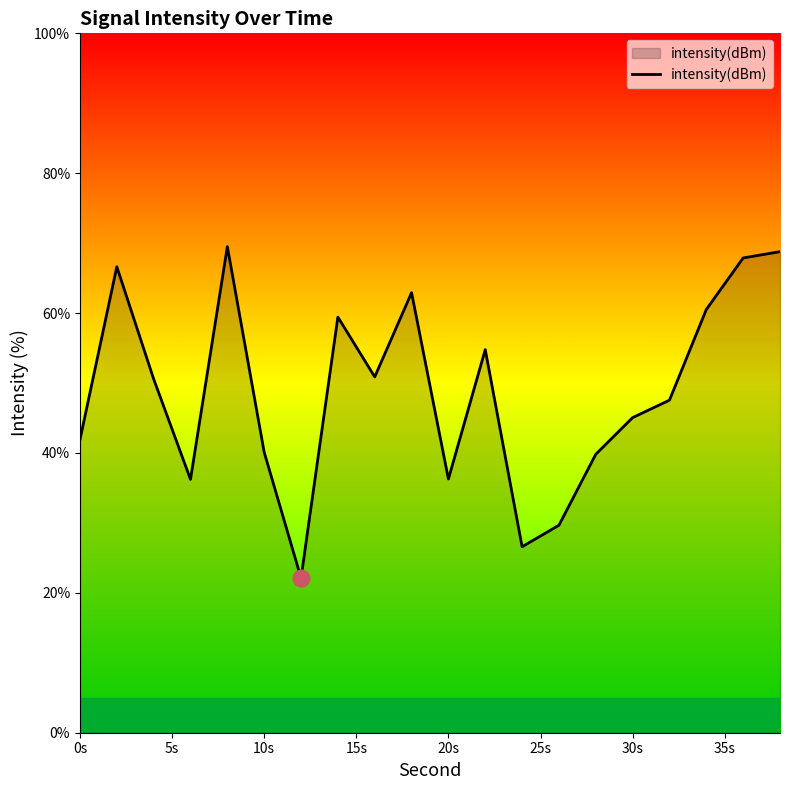

What is the greatest value displayed?

69.5